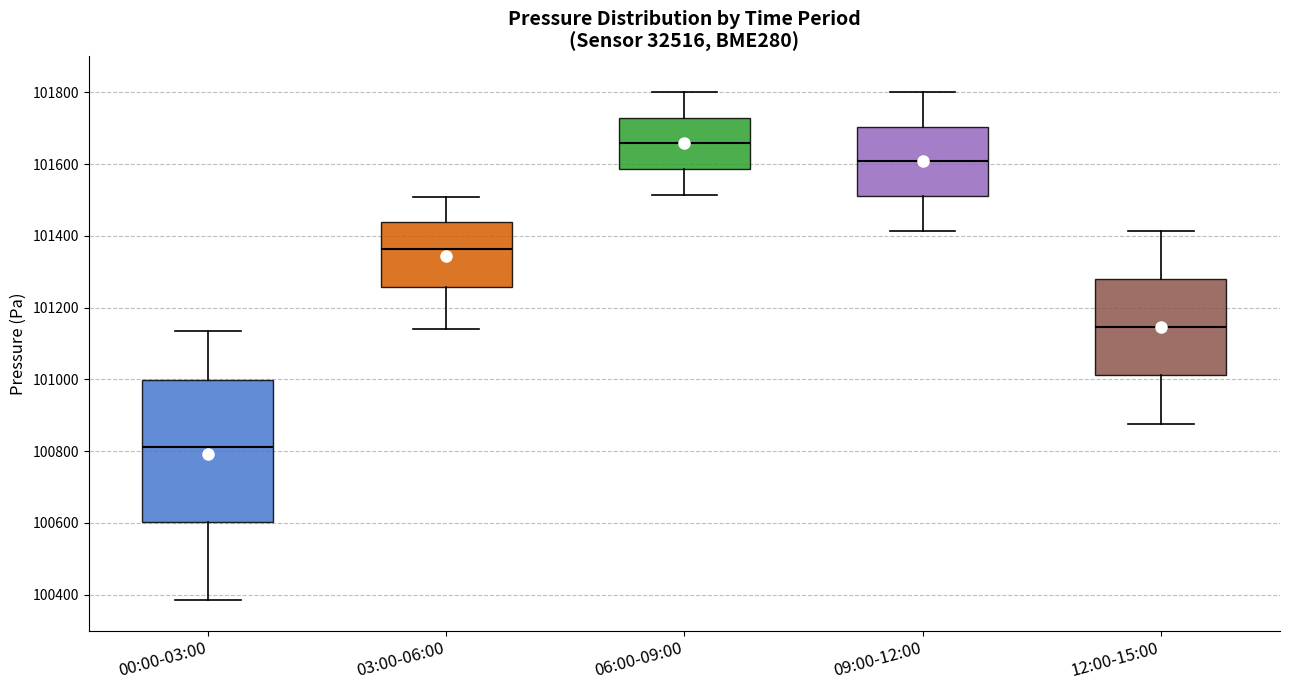

Comparing the boxes themselves (not the whiskers), which one is the tallest?

00:00-03:00